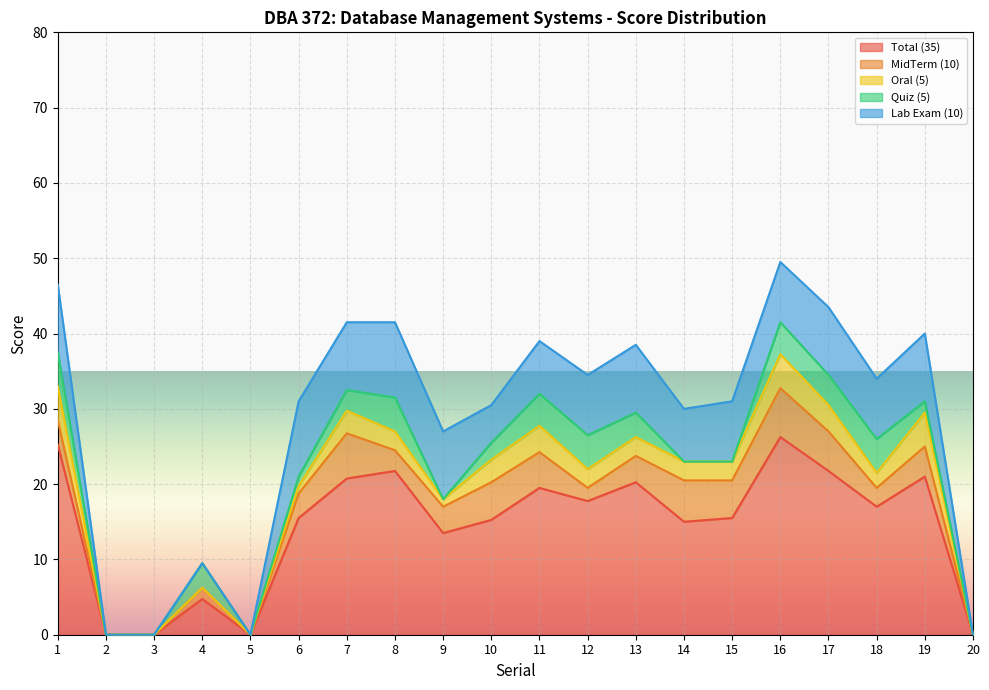

What is the total value across all series at 14?

30.0